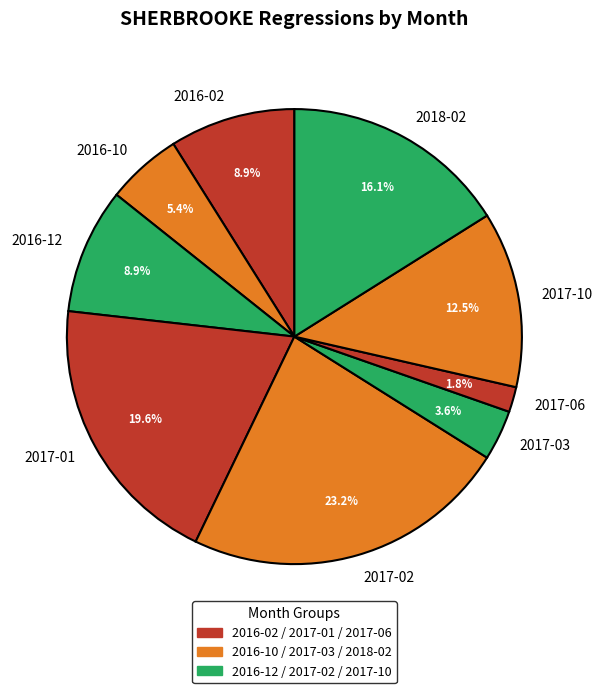

Does any single category account for the majority?

No